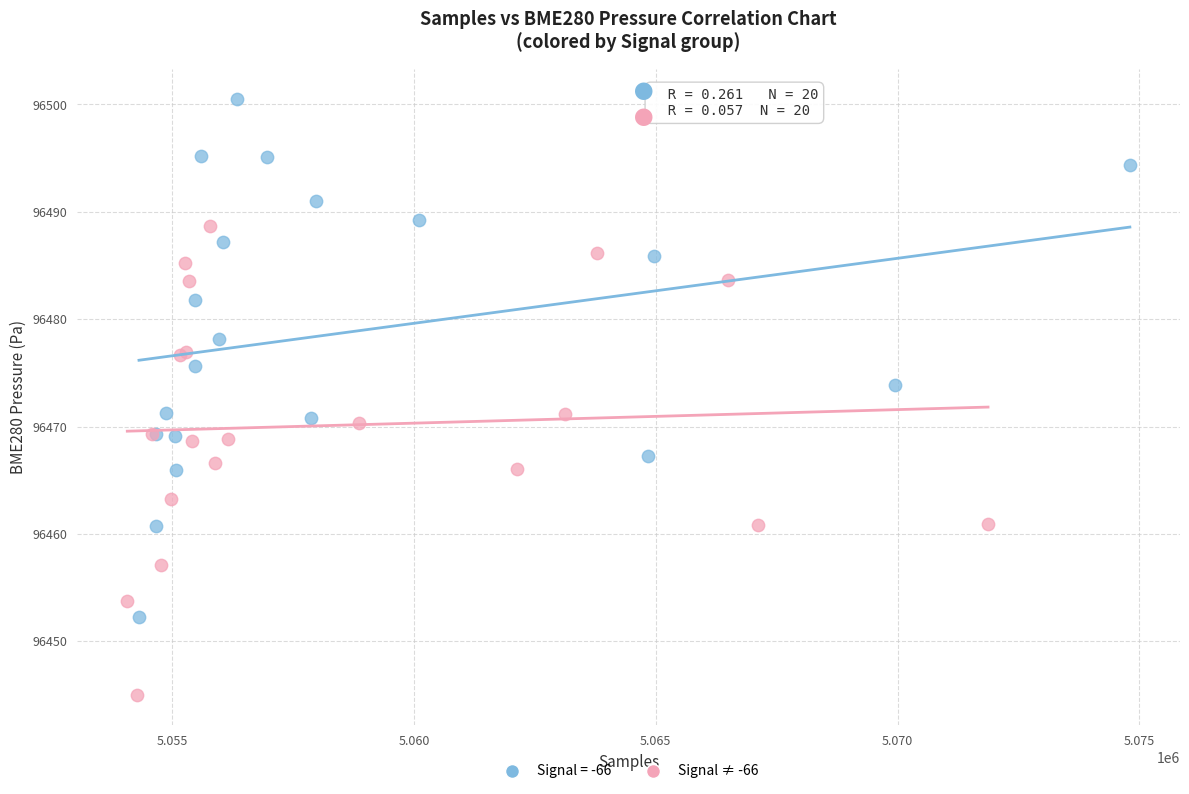

Which series contains the highest Y value?

Signal = -66